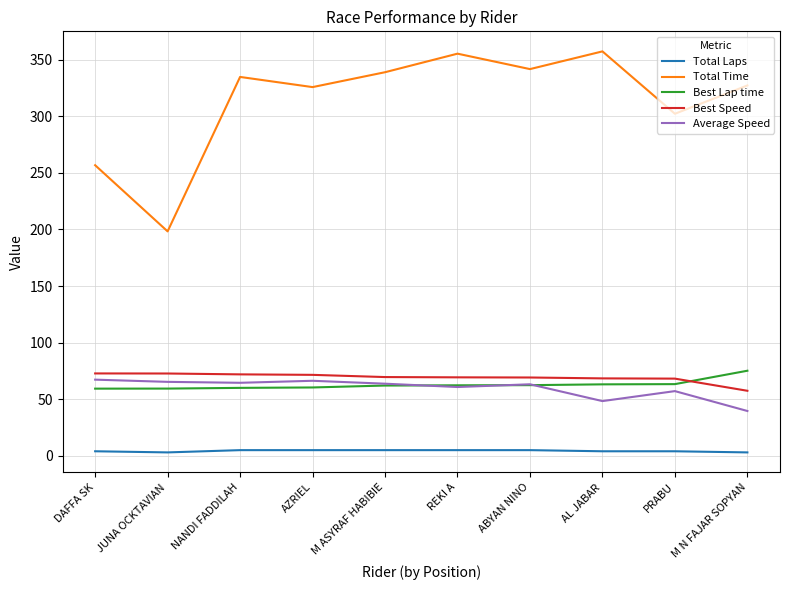

What is the difference between the second highest and minimum values in the Average Speed series?

26.7